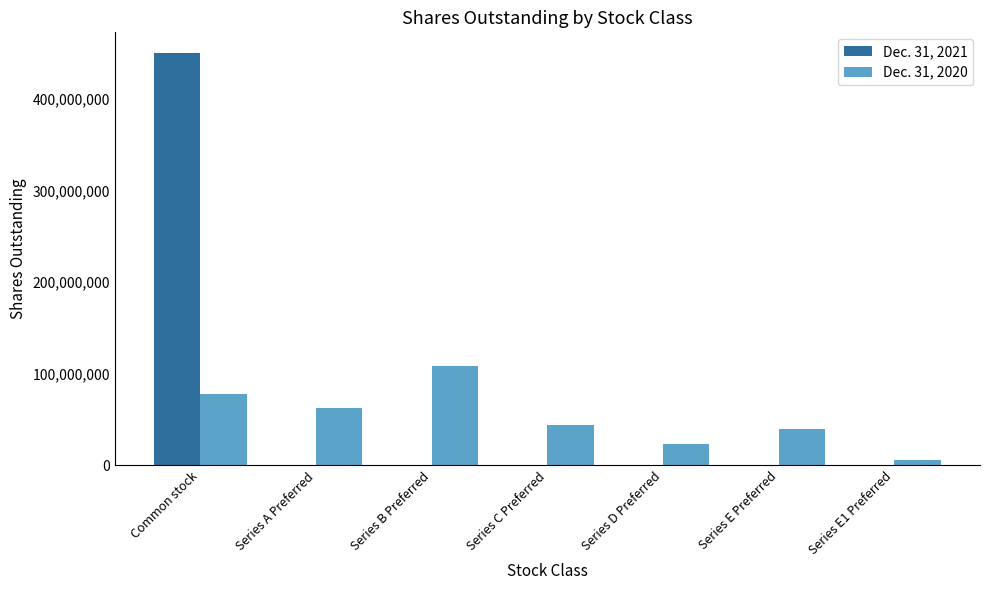

Reading right to left, what are all the values shown in this chart?

Dec. 31, 2021: 0	0	0	0	0	0	450180479
Dec. 31, 2020: 5890047	39575426	23312786	44275586	108293846	62496074	78410162